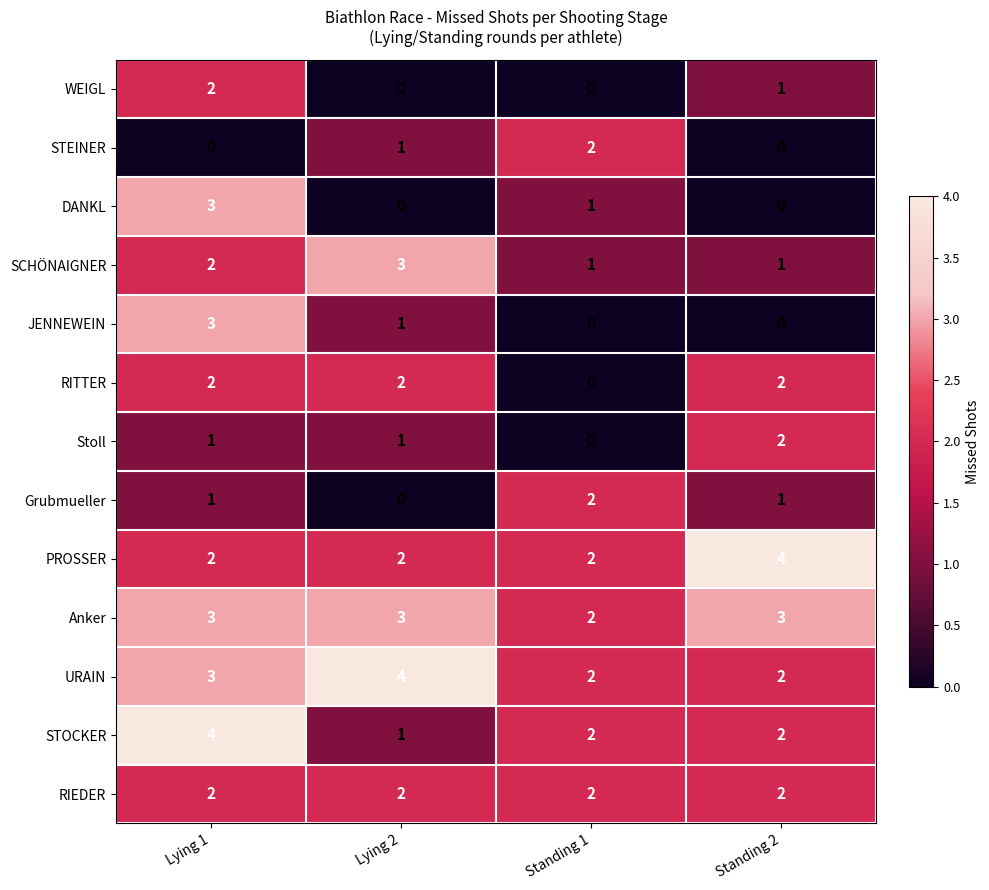

Which category has the highest value in the SCHÖNAIGNER series?

Lying 2